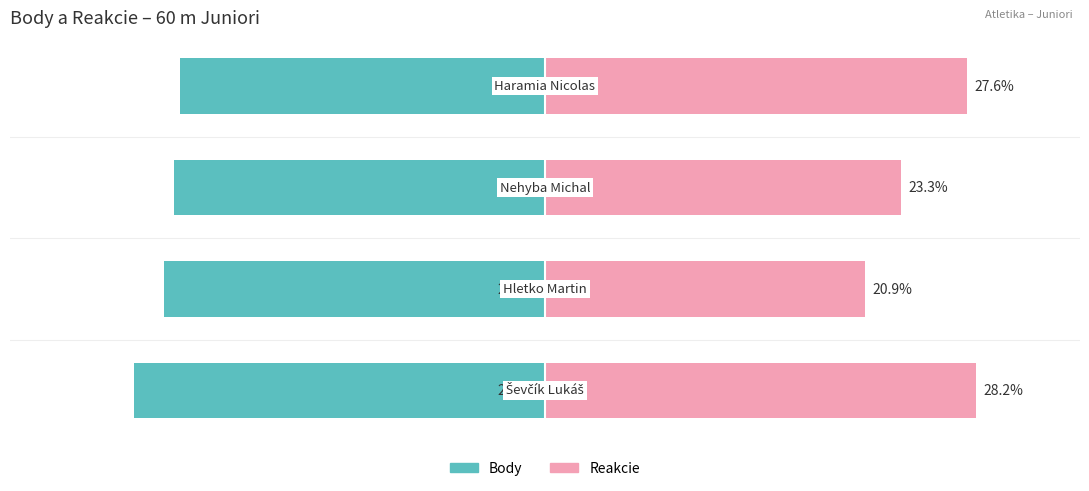

What is the difference between the maximum and minimum values in the Reakcie series?

7.3